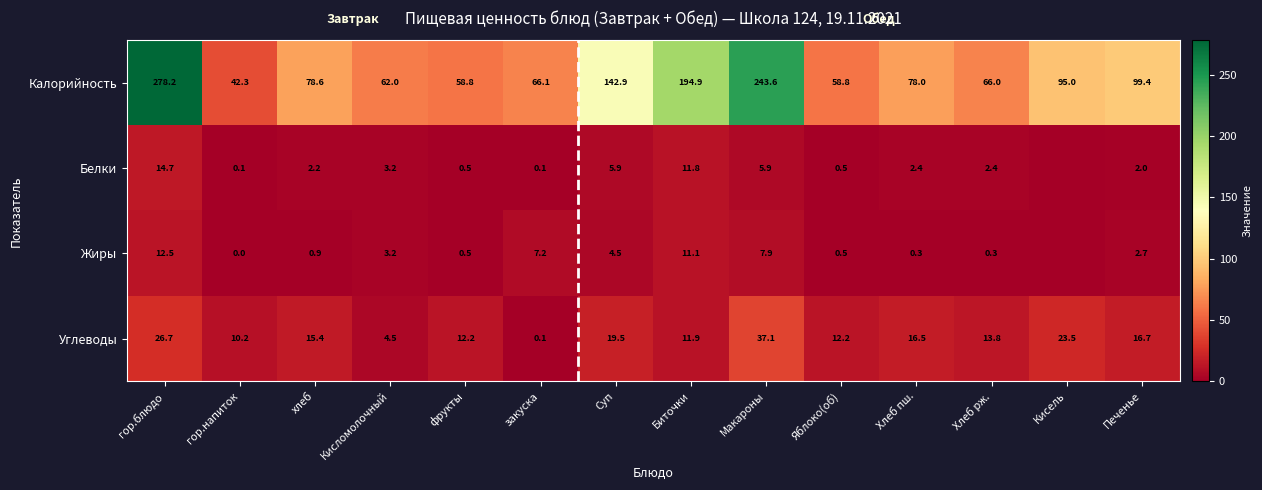

Which has a higher value, Биточки or Печенье?

Биточки